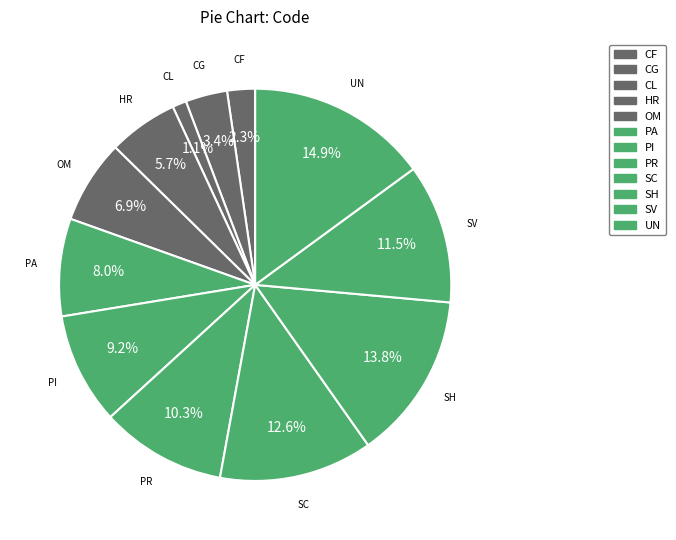

How many slices are in this pie chart?

12